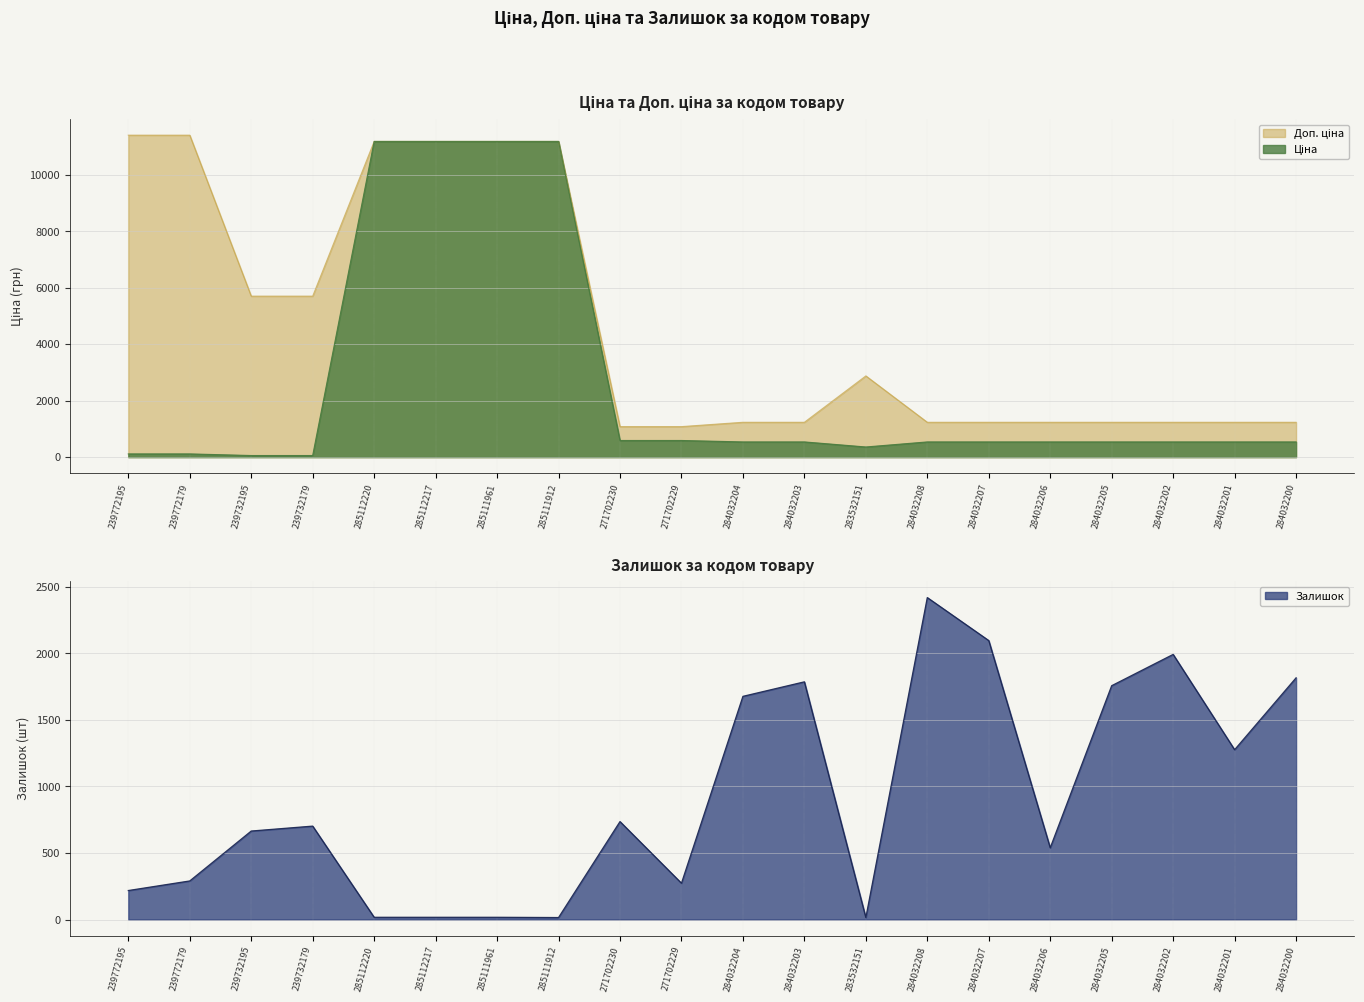

Is the value of Залишок at 285111912 greater than the value of Ціна at 284032206?

No